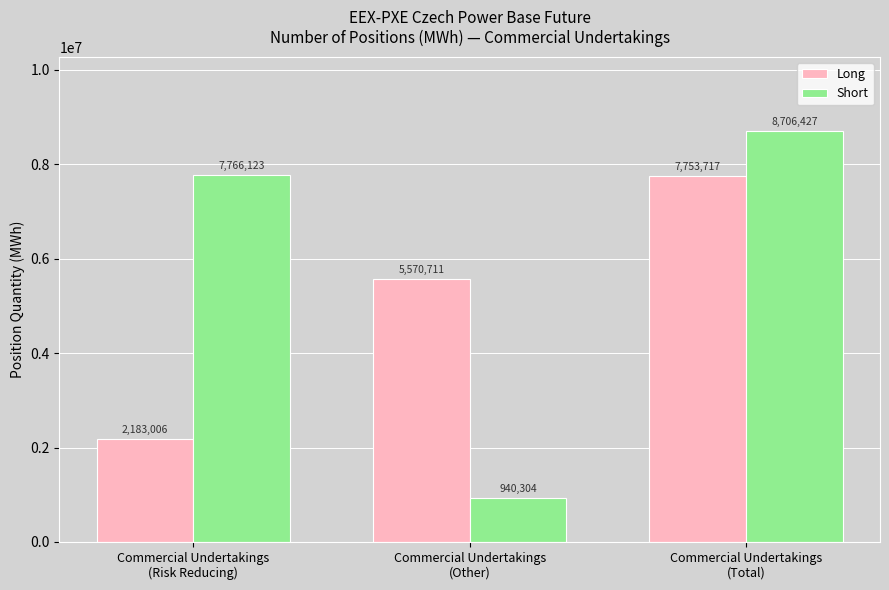

What is the total value across all series at Commercial Undertakings
(Other)?

6511015